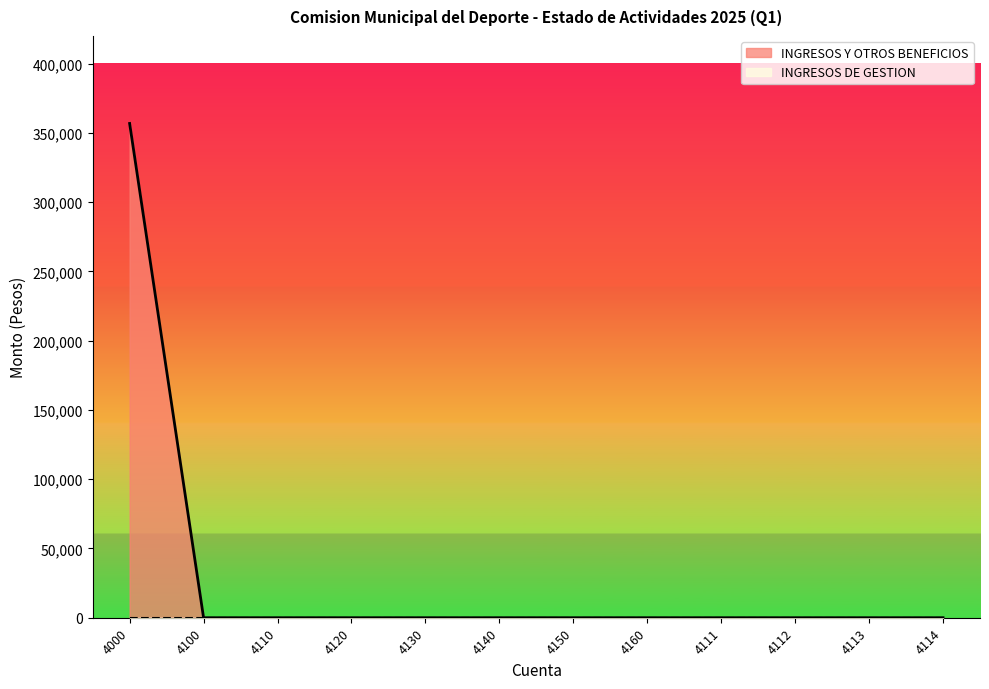

True or false: the data shows 125460.8 at 4160.

False